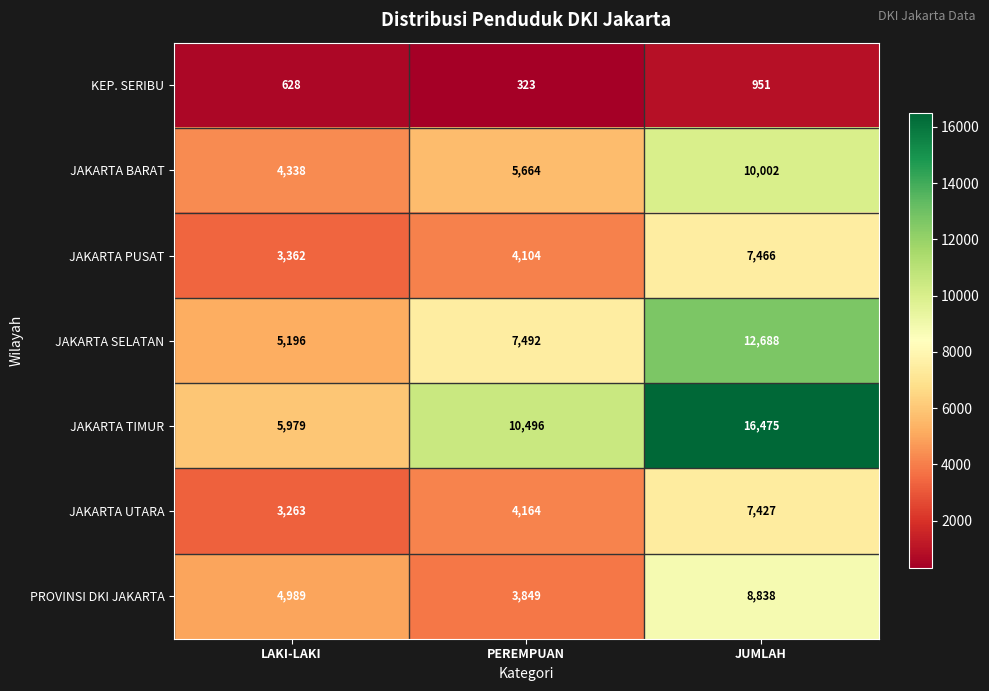

Between LAKI-LAKI and PEREMPUAN, which series saw the biggest shift?

JAKARTA TIMUR